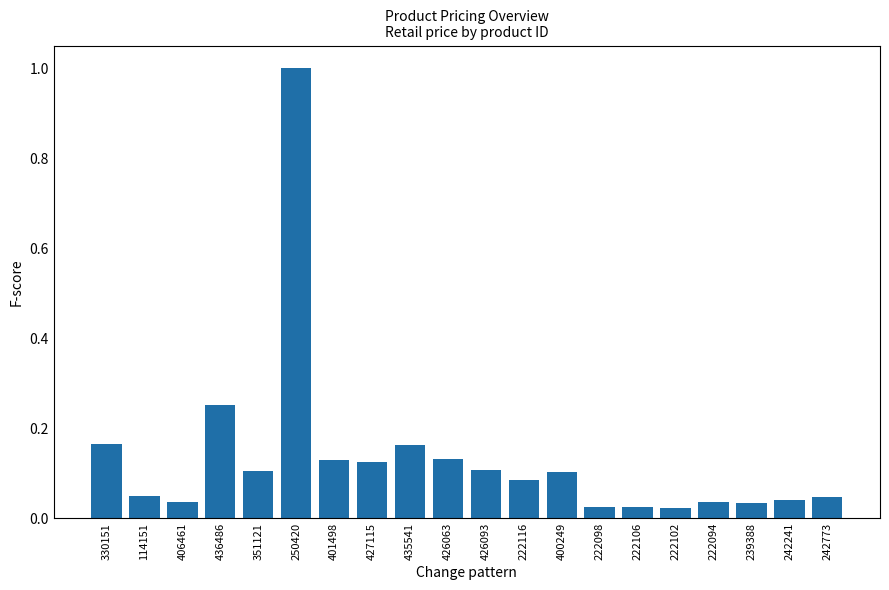

What is the difference between the maximum and minimum values?

1.0